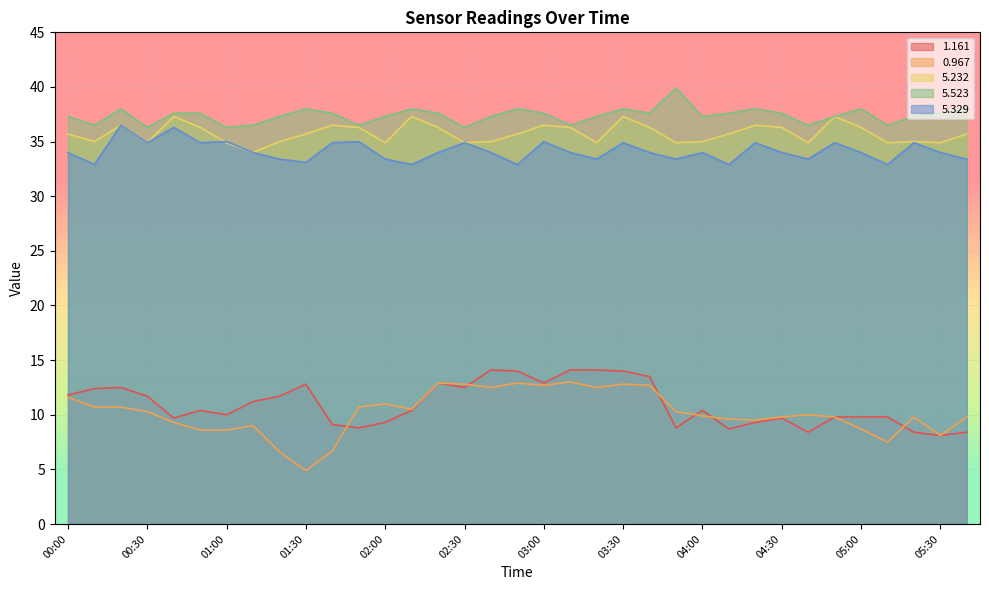

Reading right to left, transcribe all the data shown in this chart.

1.161: 05:40=8.4	05:30=8.1	05:20=8.4	05:10=9.8	05:00=9.8	04:50=9.8	04:40=8.4	04:30=9.7	04:20=9.3	04:10=8.7	04:00=10.4	03:50=8.8	03:40=13.5	03:30=14.0	03:20=14.1	03:10=14.1	03:00=12.9	02:50=14.0	02:40=14.1	02:30=12.5	02:20=12.9	02:10=10.4	02:00=9.3	01:50=8.8	01:40=9.1	01:30=12.8	01:20=11.7	01:10=11.2	01:00=10.0	00:50=10.4	00:40=9.7	00:30=11.7	00:20=12.5	00:10=12.4	00:00=11.8
0.967: 05:40=9.8	05:30=8.1	05:20=9.8	05:10=7.5	05:00=8.7	04:50=9.8	04:40=10.0	04:30=9.8	04:20=9.5	04:10=9.6	04:00=9.9	03:50=10.3	03:40=12.7	03:30=12.8	03:20=12.5	03:10=13.0	03:00=12.7	02:50=12.9	02:40=12.5	02:30=12.8	02:20=12.9	02:10=10.5	02:00=11.0	01:50=10.7	01:40=6.7	01:30=4.9	01:20=6.6	01:10=9.0	01:00=8.6	00:50=8.6	00:40=9.3	00:30=10.3	00:20=10.7	00:10=10.7	00:00=11.6
5.232: 05:40=35.7	05:30=34.9	05:20=35.0	05:10=34.9	05:00=36.3	04:50=37.3	04:40=34.9	04:30=36.3	04:20=36.5	04:10=35.7	04:00=35.0	03:50=34.9	03:40=36.3	03:30=37.3	03:20=34.9	03:10=36.3	03:00=36.5	02:50=35.7	02:40=35.0	02:30=34.9	02:20=36.3	02:10=37.3	02:00=34.9	01:50=36.3	01:40=36.5	01:30=35.7	01:20=35.0	01:10=34.0	01:00=34.9	00:50=36.3	00:40=37.3	00:30=34.9	00:20=36.5	00:10=35.0	00:00=35.7
5.523: 05:40=38.0	05:30=37.6	05:20=37.3	05:10=36.5	05:00=38.0	04:50=37.3	04:40=36.5	04:30=37.6	04:20=38.0	04:10=37.6	04:00=37.3	03:50=39.9	03:40=37.6	03:30=38.0	03:20=37.3	03:10=36.5	03:00=37.6	02:50=38.0	02:40=37.3	02:30=36.3	02:20=37.6	02:10=38.0	02:00=37.3	01:50=36.5	01:40=37.6	01:30=38.0	01:20=37.3	01:10=36.5	01:00=36.3	00:50=37.6	00:40=37.6	00:30=36.3	00:20=38.0	00:10=36.5	00:00=37.3
5.329: 05:40=33.4	05:30=34.0	05:20=34.9	05:10=32.9	05:00=34.0	04:50=34.9	04:40=33.4	04:30=34.0	04:20=34.9	04:10=32.9	04:00=34.0	03:50=33.4	03:40=34.0	03:30=34.9	03:20=33.4	03:10=34.0	03:00=35.0	02:50=32.9	02:40=34.0	02:30=34.9	02:20=34.0	02:10=32.9	02:00=33.4	01:50=35.0	01:40=34.9	01:30=33.1	01:20=33.4	01:10=34.0	01:00=35.0	00:50=34.9	00:40=36.3	00:30=34.9	00:20=36.5	00:10=32.9	00:00=34.0